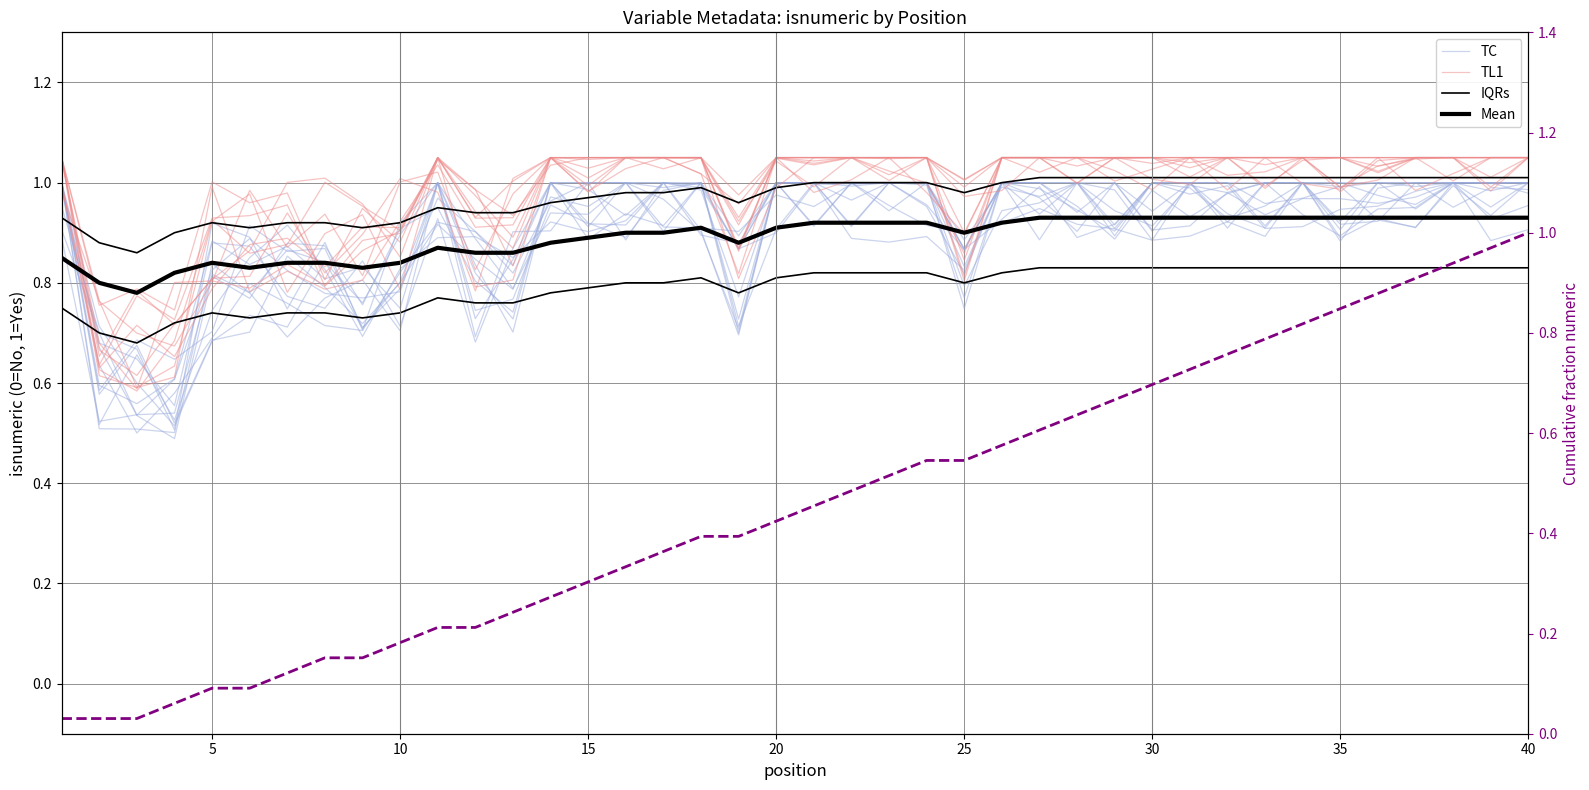

Reading left to right, extract all data points from this chart.

TC: 1.0	0.6	0.7	0.6	0.7	0.9	0.9	0.9	0.7	0.8	1.0	0.9	0.8	1.0	1.0	0.9	1.0	0.9	0.9	1.0	1.0	1.0	1.0	1.0	0.9	0.9	1.0	0.9	0.9	1.0	1.0	1.0	1.0	1.0	1.0	0.9	0.9	1.0	0.9	1.0
TL1: 1.1	0.6	0.7	0.7	0.8	0.9	0.9	0.8	0.9	0.9	1.1	0.9	0.9	1.1	1.1	1.1	1.1	1.1	0.9	1.1	1.1	1.1	1.1	1.1	0.9	1.1	1.1	1.1	1.1	1.0	1.0	1.1	1.0	1.0	1.1	1.0	1.1	1.1	1.0	1.1
IQRs: 0.8	0.7	0.7	0.7	0.7	0.7	0.7	0.7	0.7	0.7	0.8	0.8	0.8	0.8	0.8	0.8	0.8	0.8	0.8	0.8	0.8	0.8	0.8	0.8	0.8	0.8	0.8	0.8	0.8	0.8	0.8	0.8	0.8	0.8	0.8	0.8	0.8	0.8	0.8	0.8
Mean: 0.8	0.8	0.8	0.8	0.8	0.8	0.8	0.8	0.8	0.8	0.9	0.9	0.9	0.9	0.9	0.9	0.9	0.9	0.9	0.9	0.9	0.9	0.9	0.9	0.9	0.9	0.9	0.9	0.9	0.9	0.9	0.9	0.9	0.9	0.9	0.9	0.9	0.9	0.9	0.9